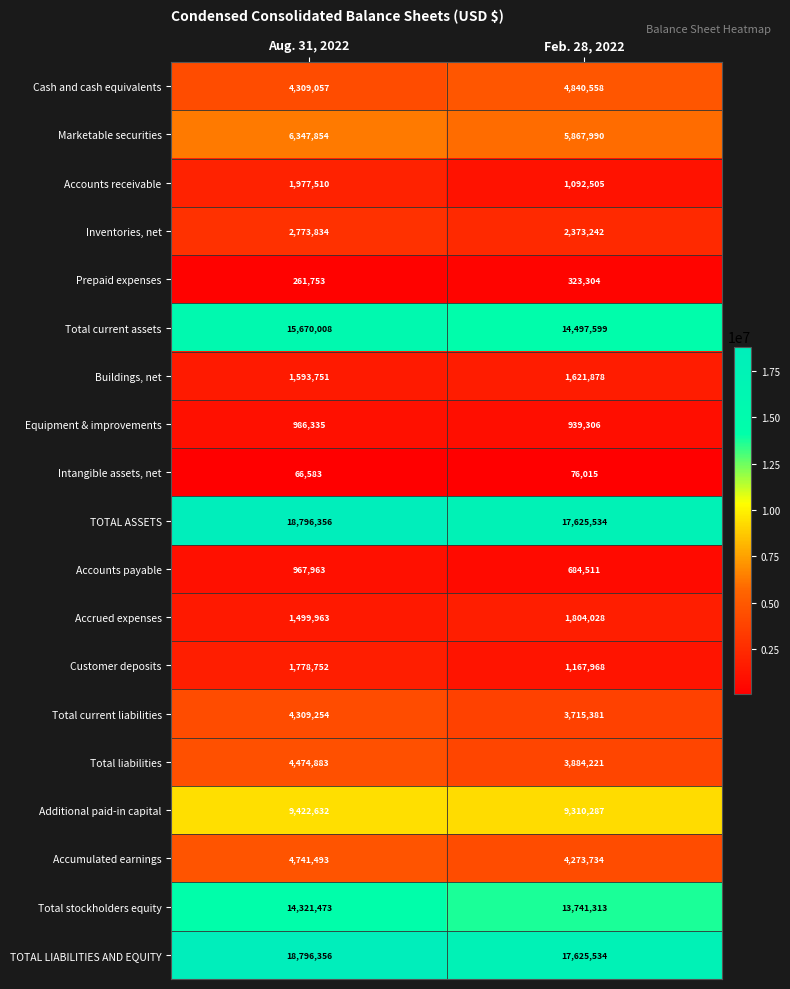

List the labels in order of Customer deposits value, largest first.

Aug. 31, 2022, Feb. 28, 2022